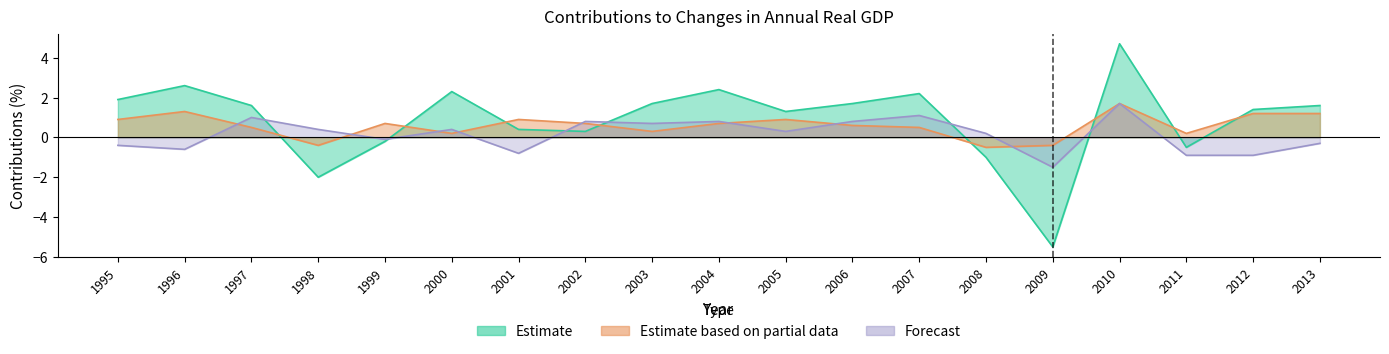

Which label corresponds to the smallest value in the chart?

2009